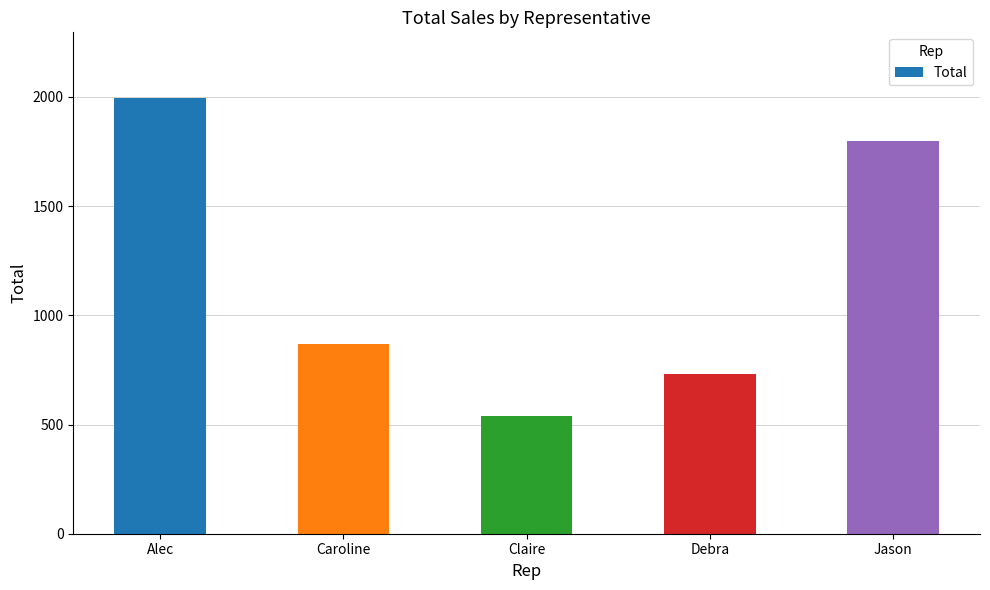

Reading left to right, transcribe all the data shown in this chart.

Alec=1996	Caroline=870	Claire=539	Debra=731	Jason=1797